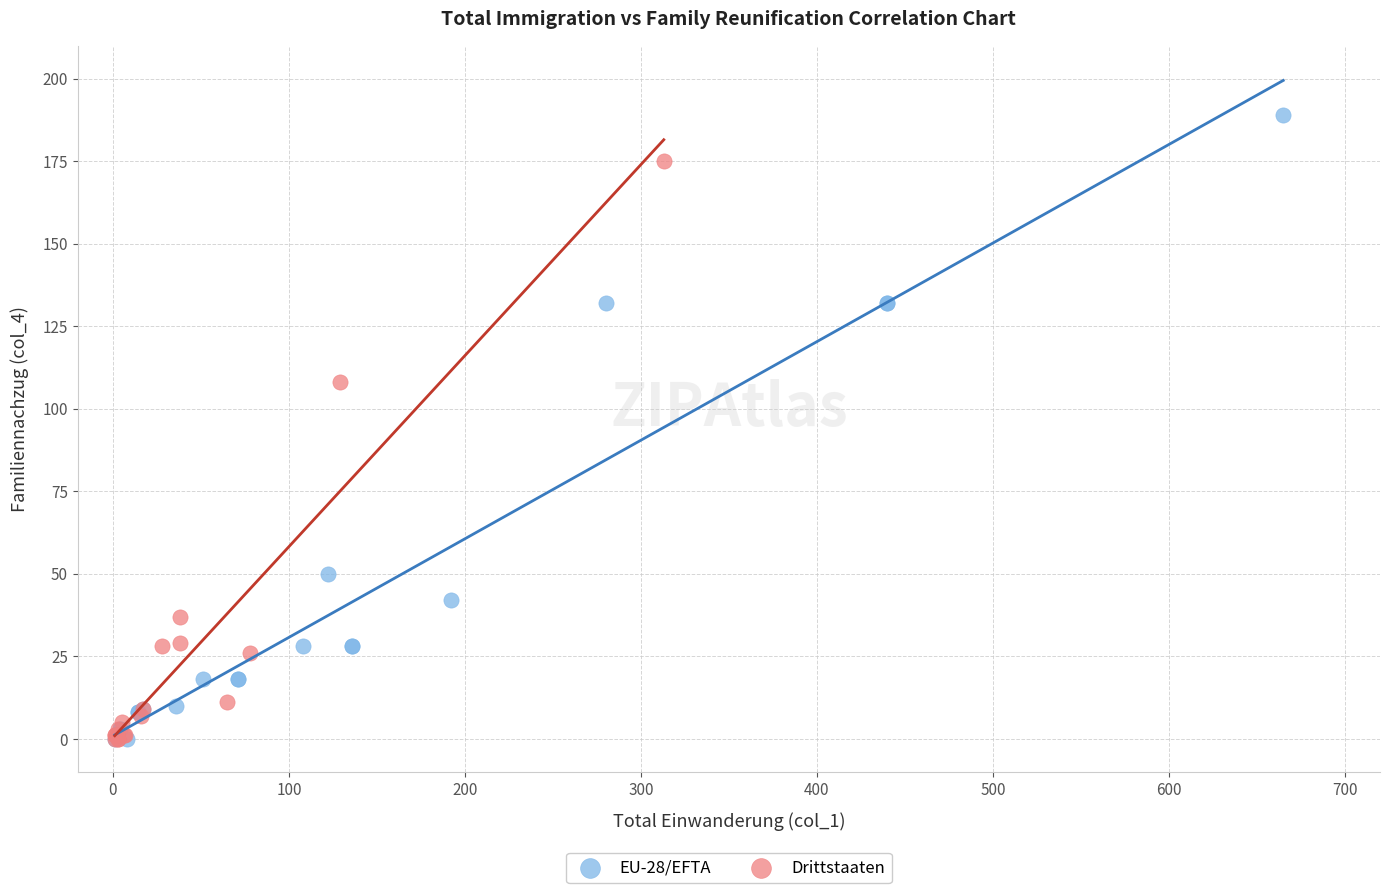

Which series contains the highest Y value?

EU-28/EFTA